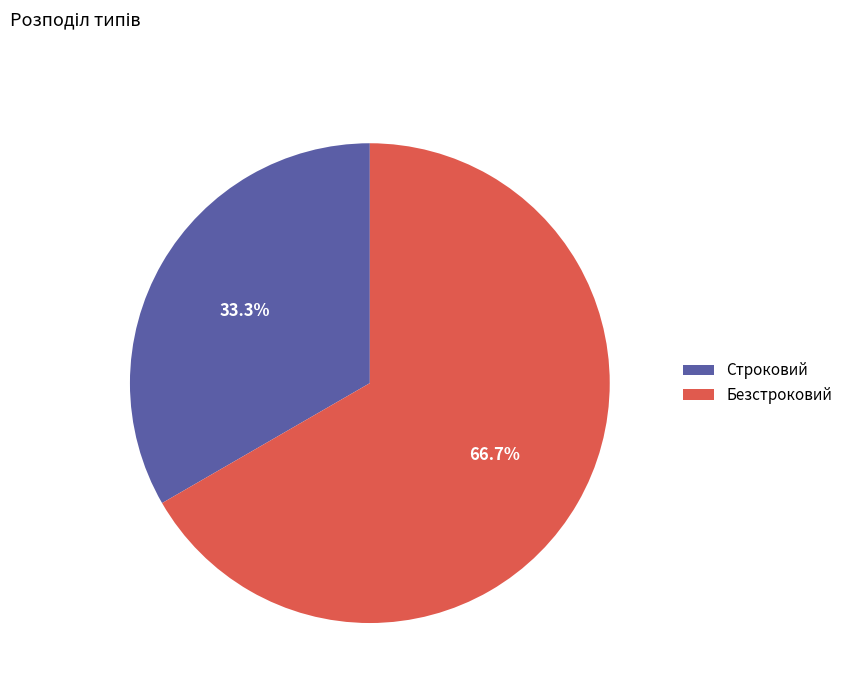

Is it true that Строковий is 33% of the pie?

True